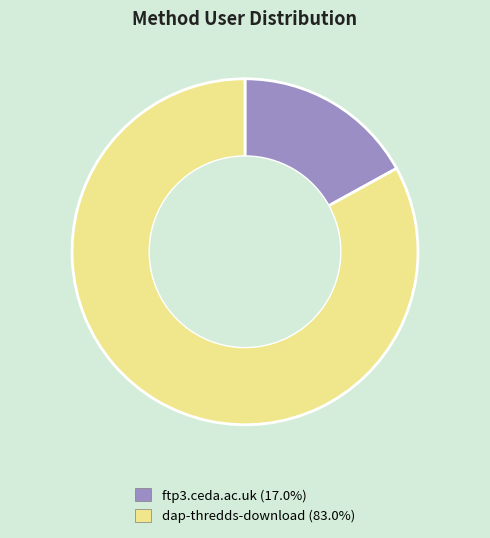

Which category has the biggest portion of the pie?

dap-thredds-download